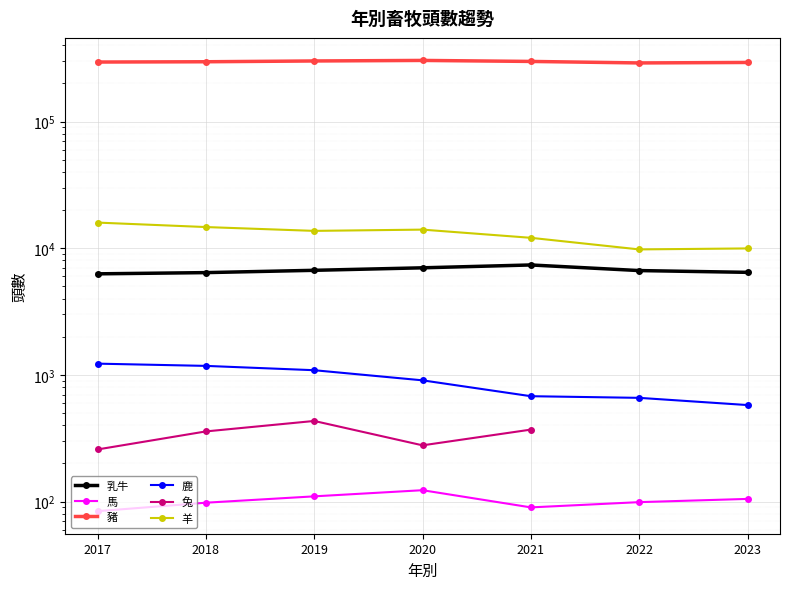

What is the difference between the maximum and minimum values in the 豬 series?

13533.0